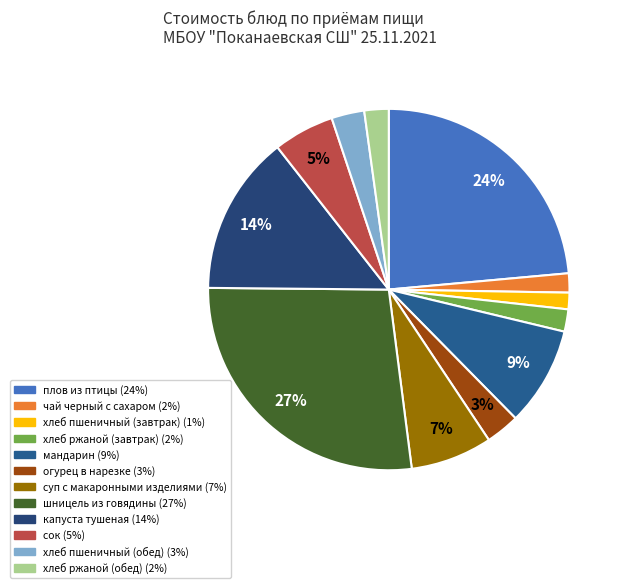

Which category has the smallest portion of the pie?

хлеб пшеничный (завтрак)